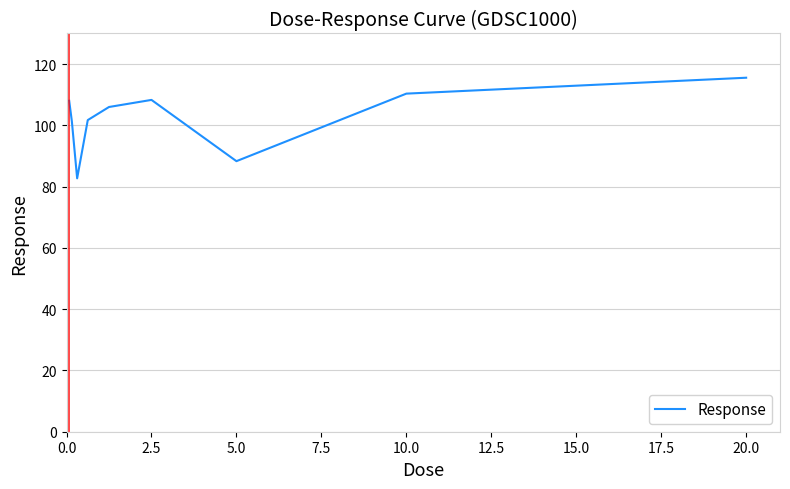

How many values exceed 106?

5